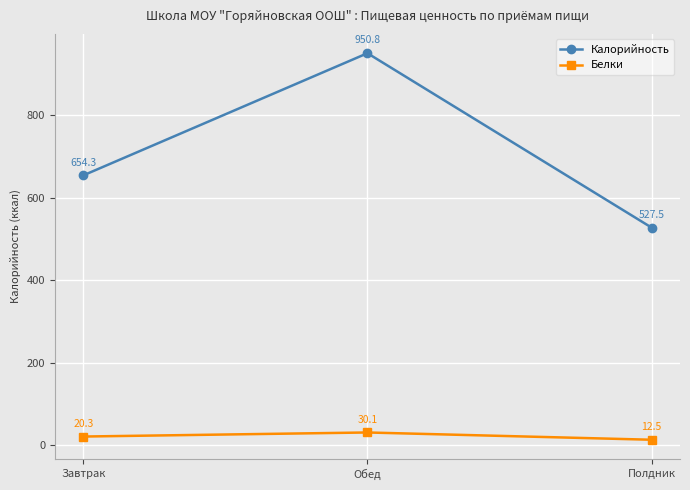

What is the sum of all Белки values?

62.9